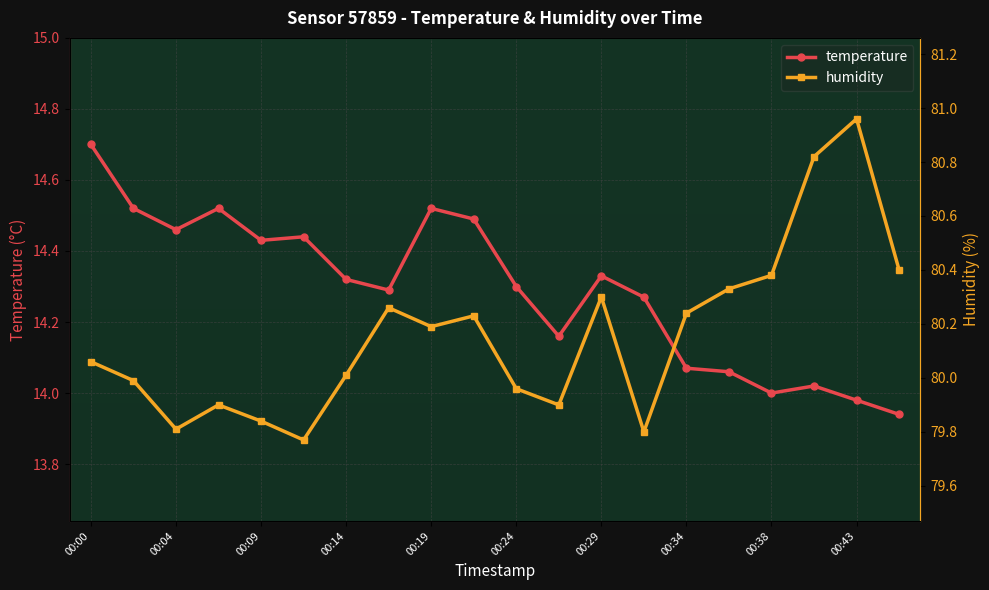

What is the maximum value for temperature?

14.7